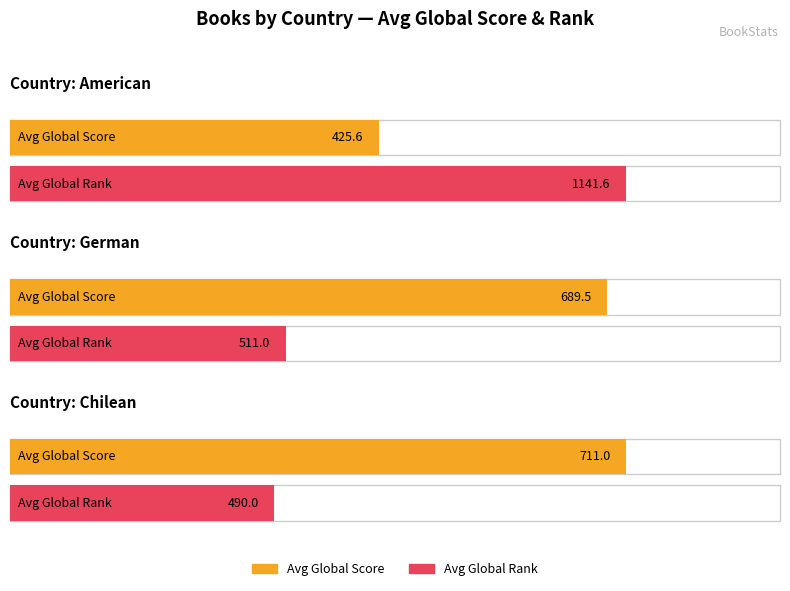

Between American and American, which series saw the biggest shift?

Global Rank